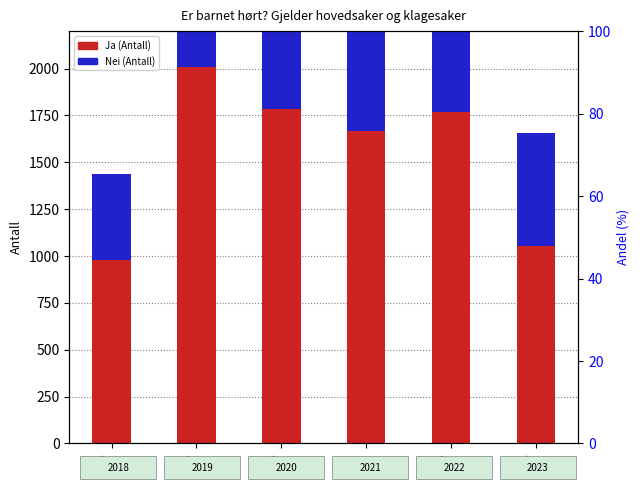

At how many categories does at least one series exceed 846?

6